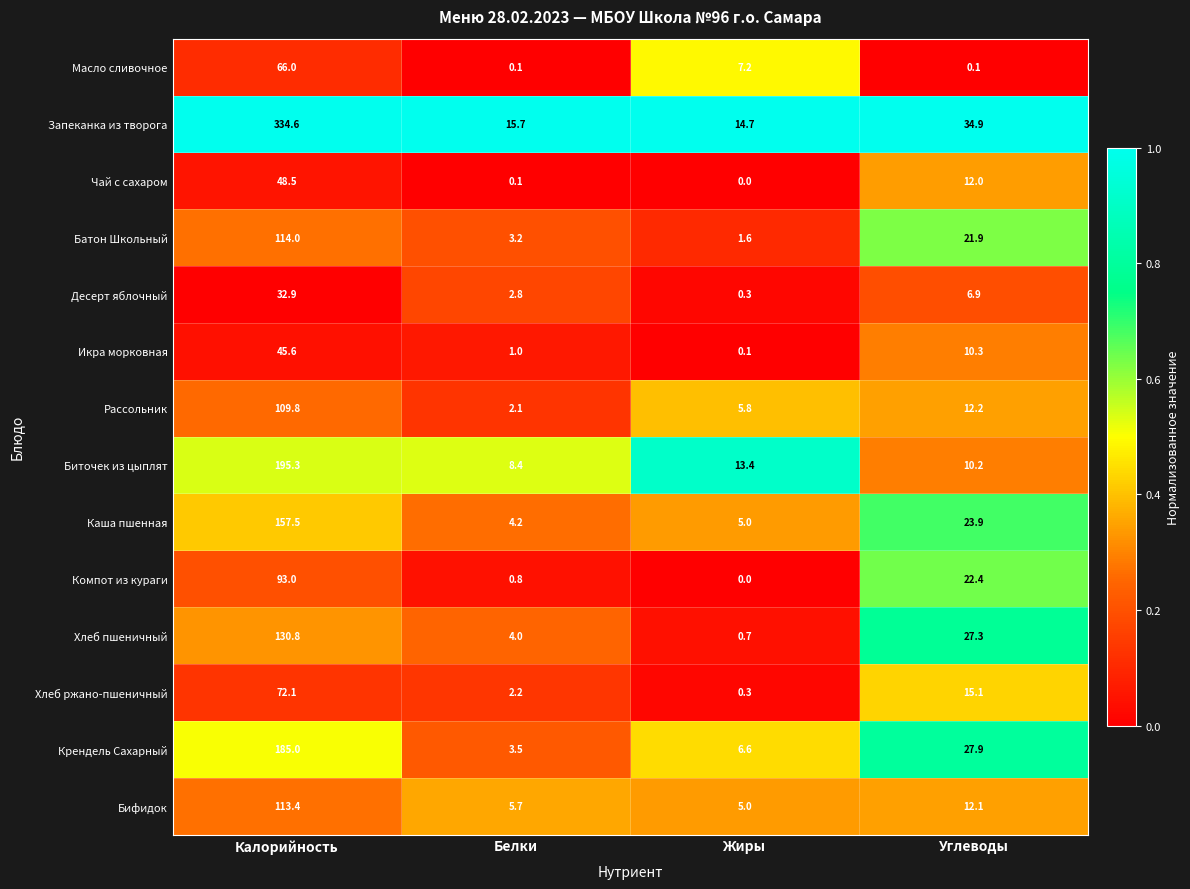

At which category is the sum across all series the highest?

Калорийность